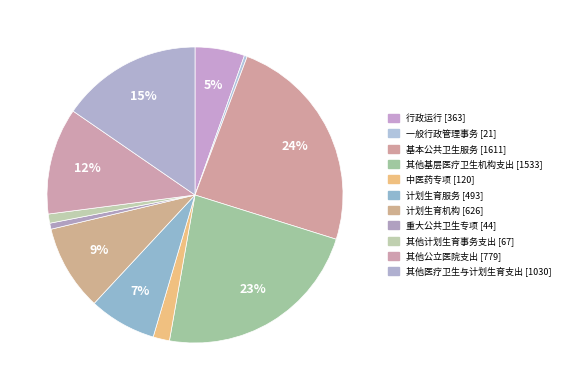

What percentage is NOT represented by 计划生育服务?

92.6%